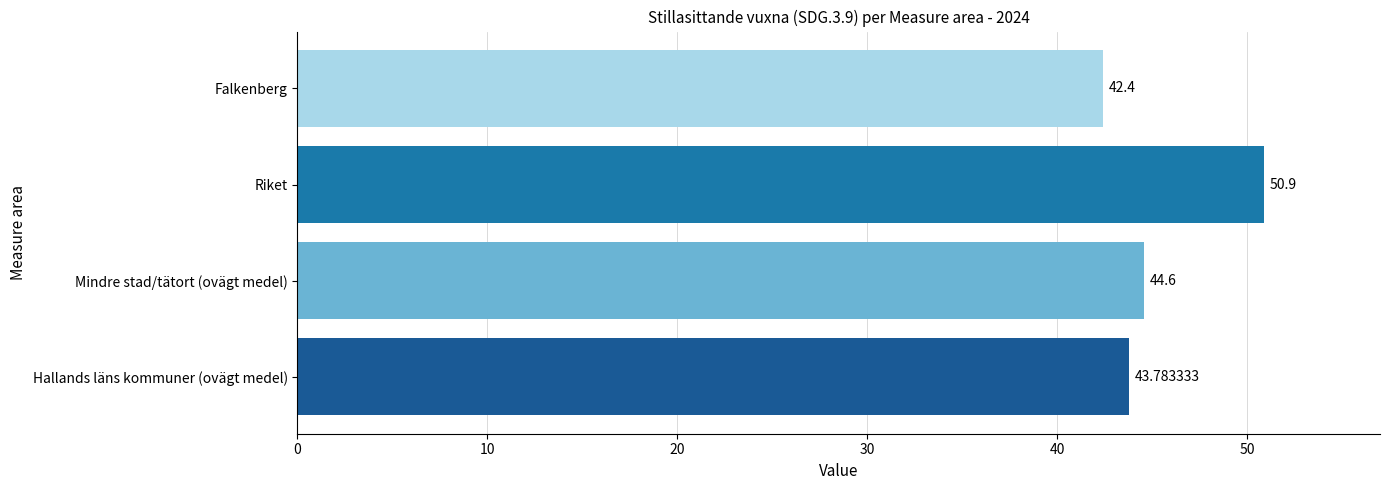

Does the chart contain stacked bars?

No